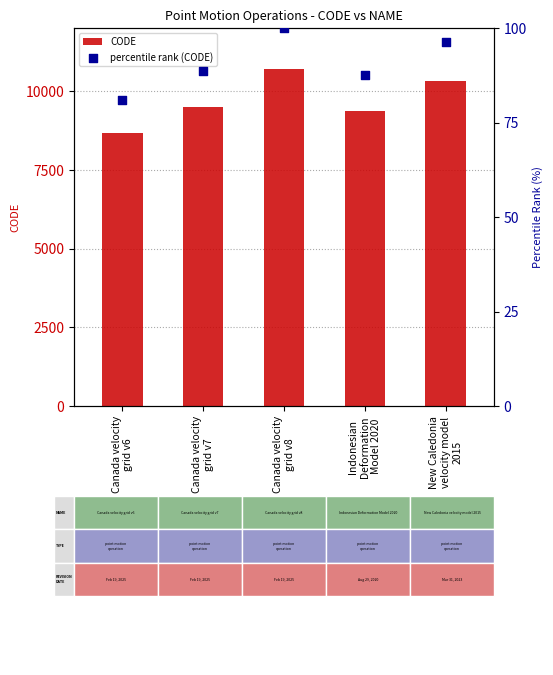

Which series contains the highest Y value?

CODE